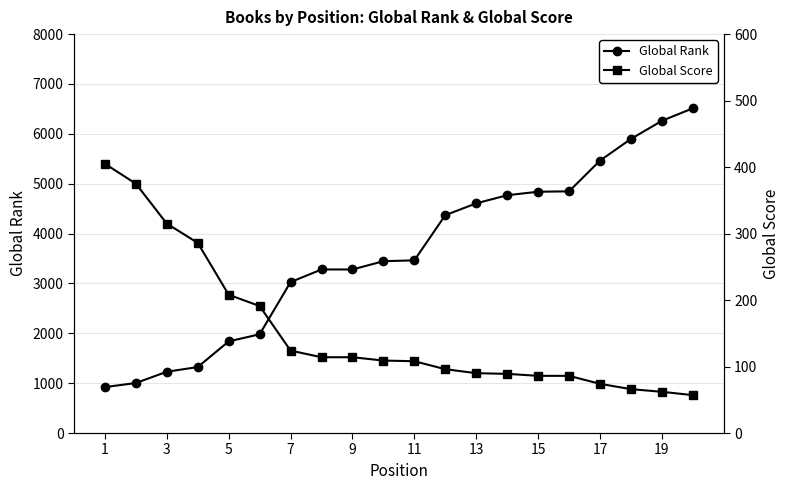

What is the average value of the Global Score series?

153